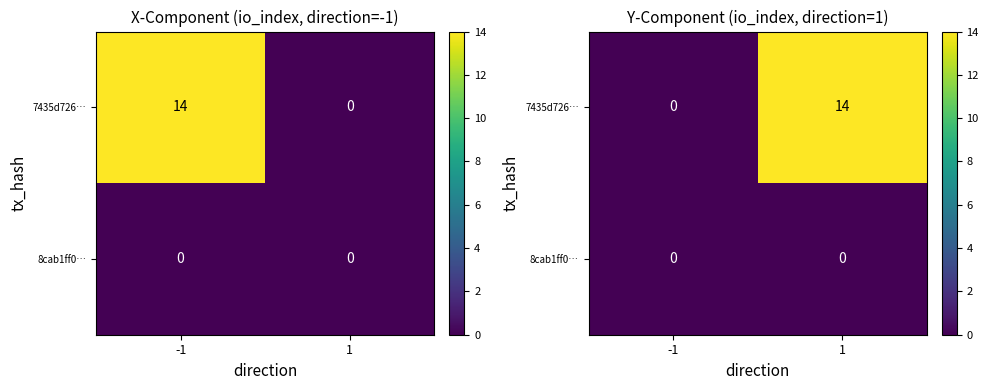

How many values in 7435d726… are above zero?

1